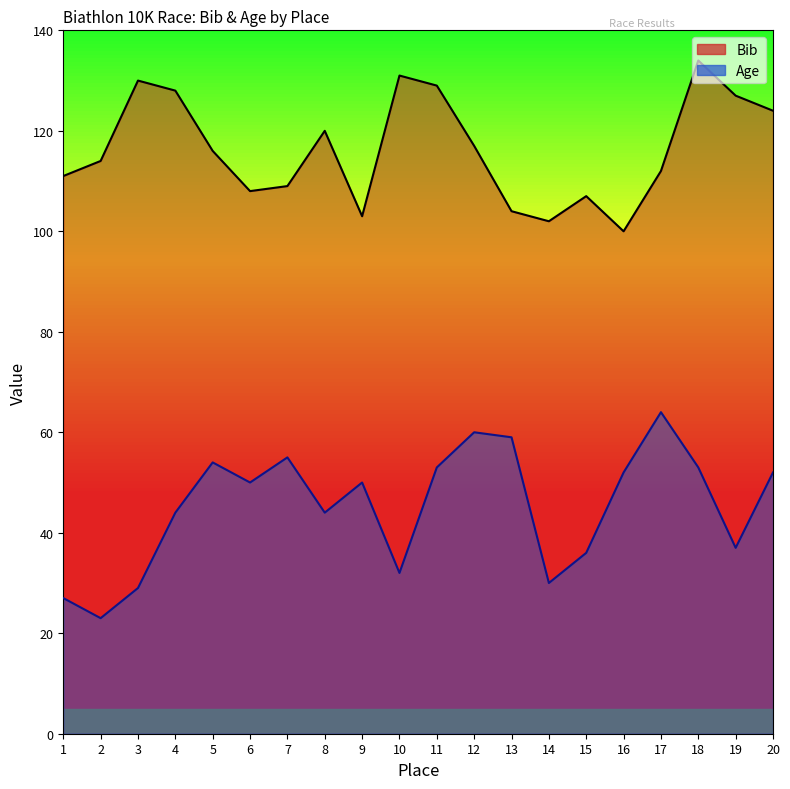

What is the difference between the Age values at 4 and 2?

21